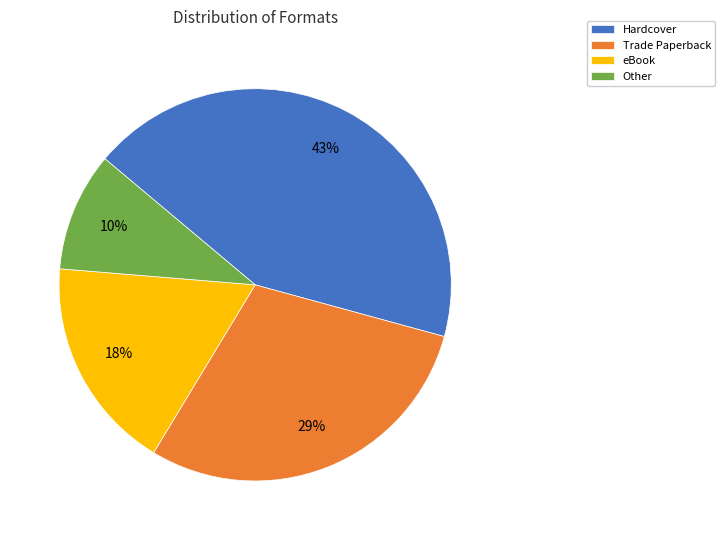

To the nearest percent, what portion does Hardcover represent?

43%